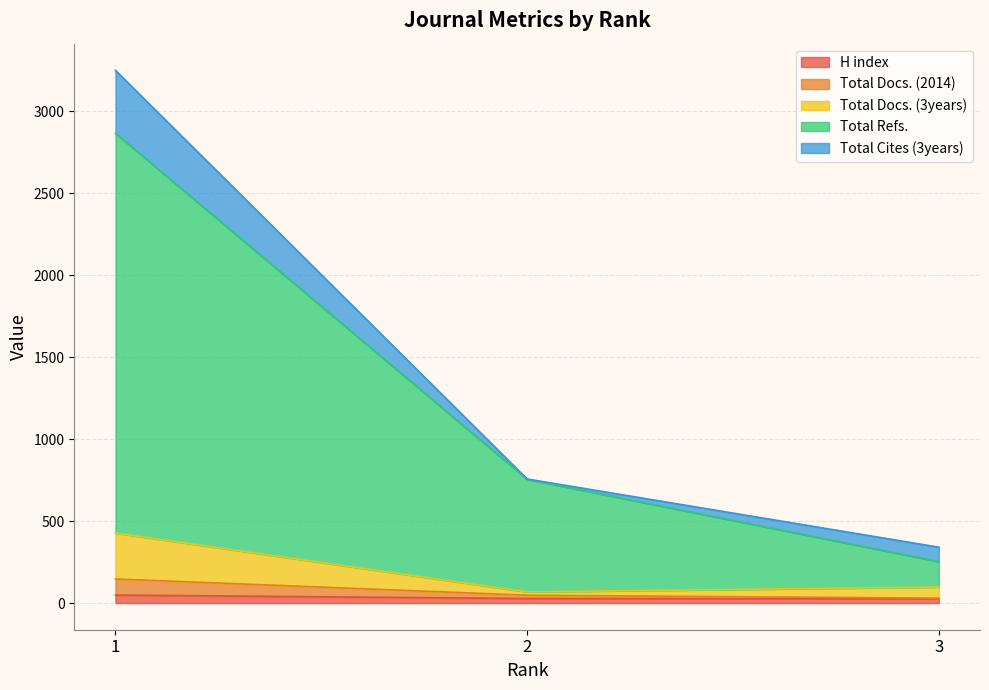

What is the spread (max minus min) of values at 1?

2817